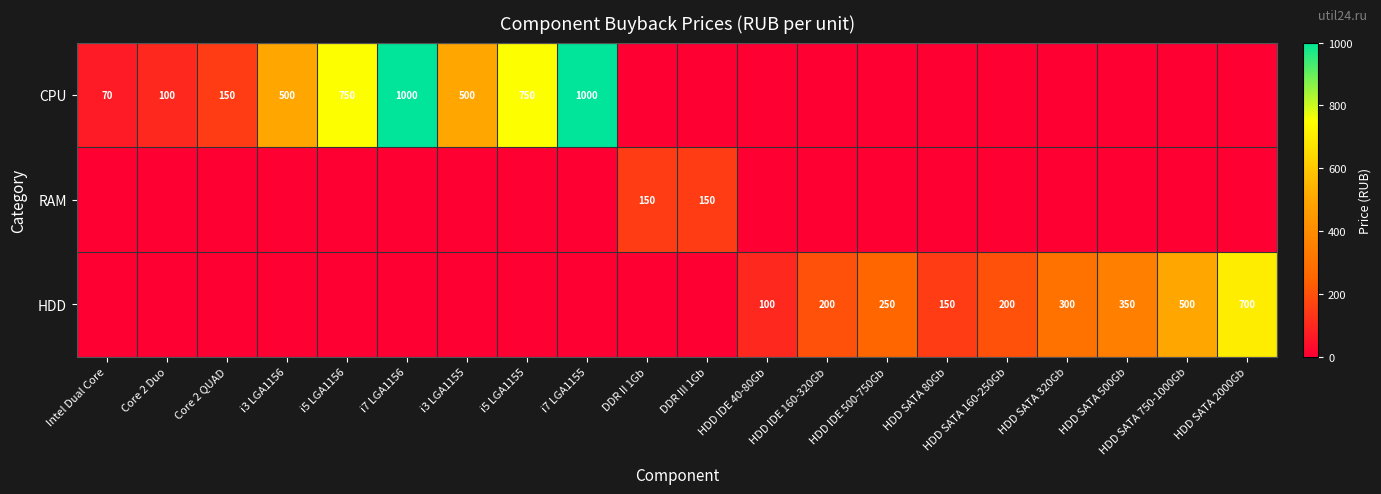

True or false: HDD has a value of 350 at HDD SATA 500Gb.

True